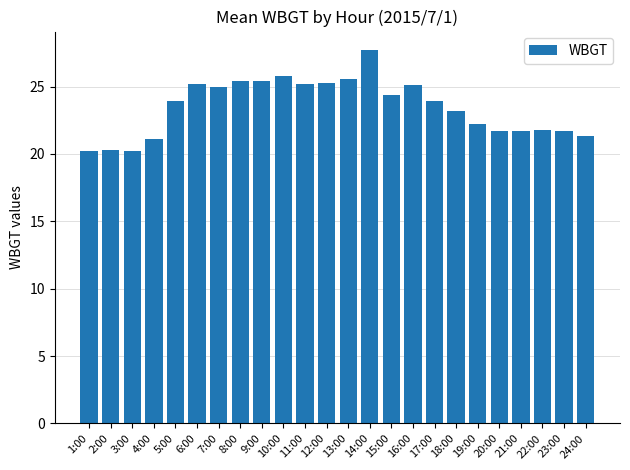

What is the greatest value displayed?

27.7